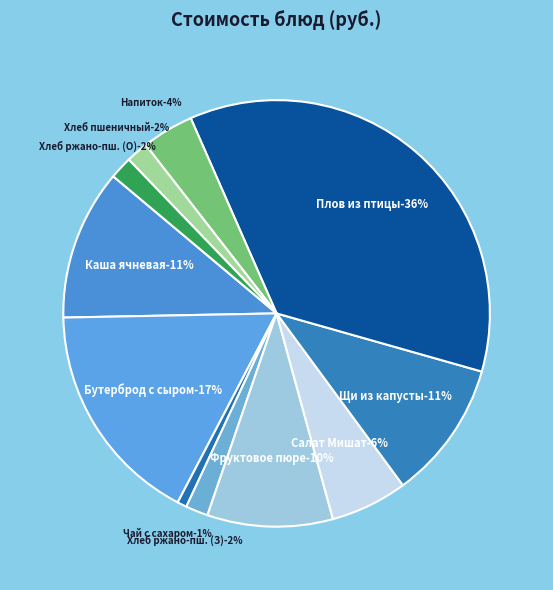

Does any single category account for the majority?

No